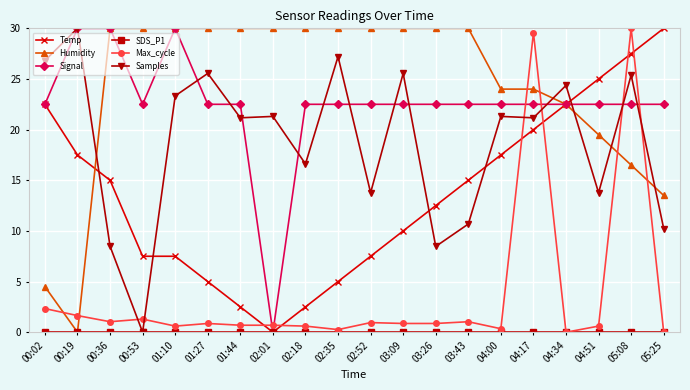

After their last crossing, which series has the higher values: Max_cycle or Humidity?

Humidity